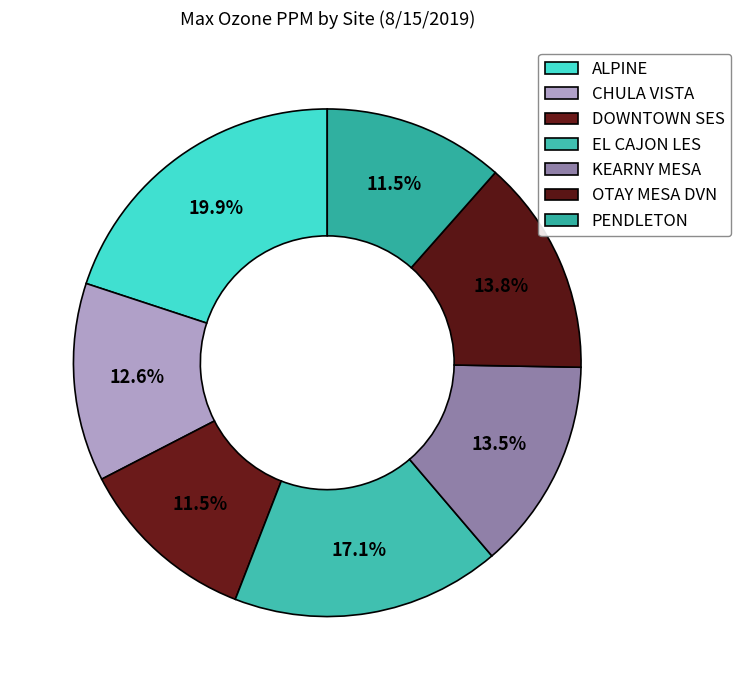

How many slices are in this pie chart?

7